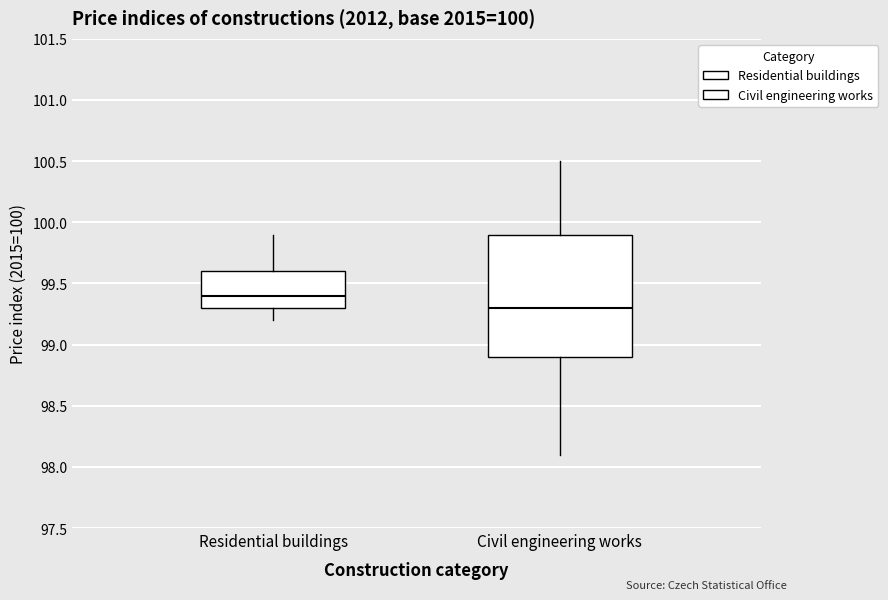

Which box has the lowest median line?

Civil engineering works